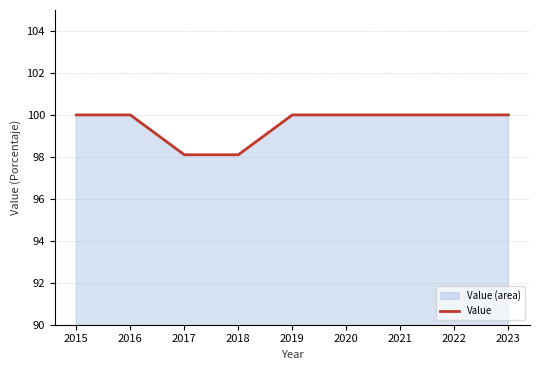

Which has a higher value, 2018 or 2017?

2018